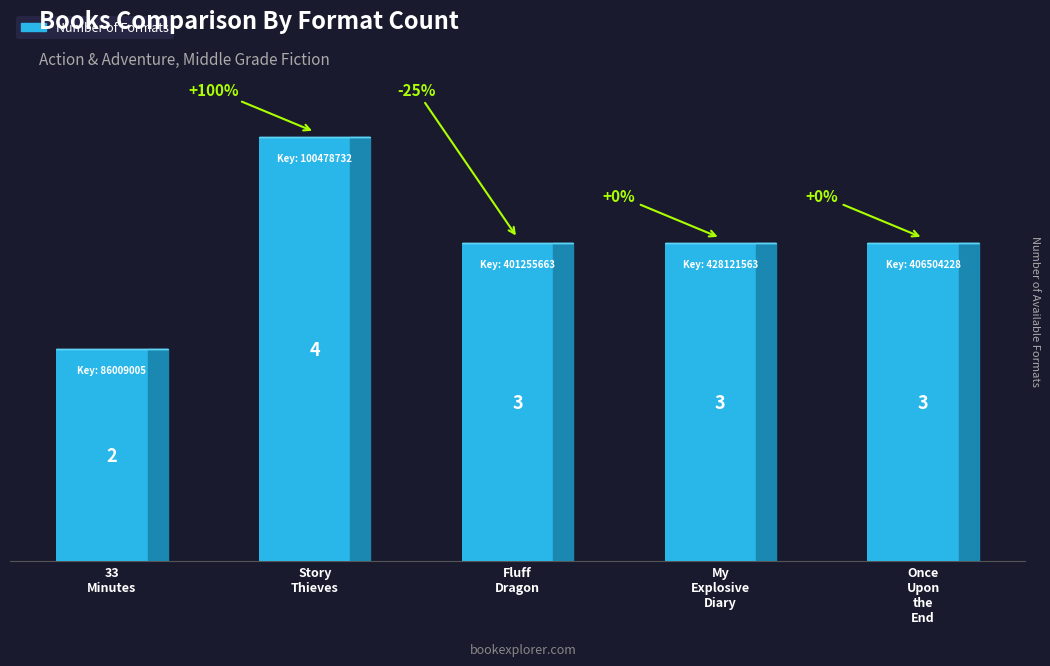

What is the label of the 2nd bar from the left?

Story
Thieves